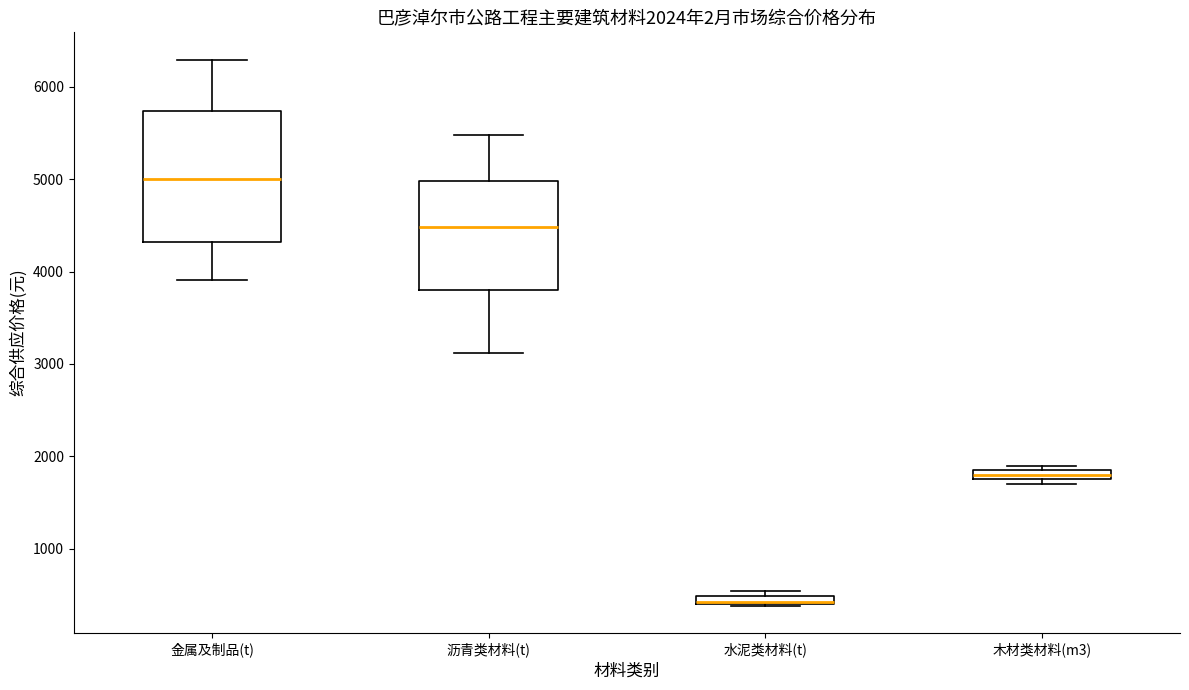

Comparing the boxes themselves (not the whiskers), which one is the tallest?

金属及制品(t)